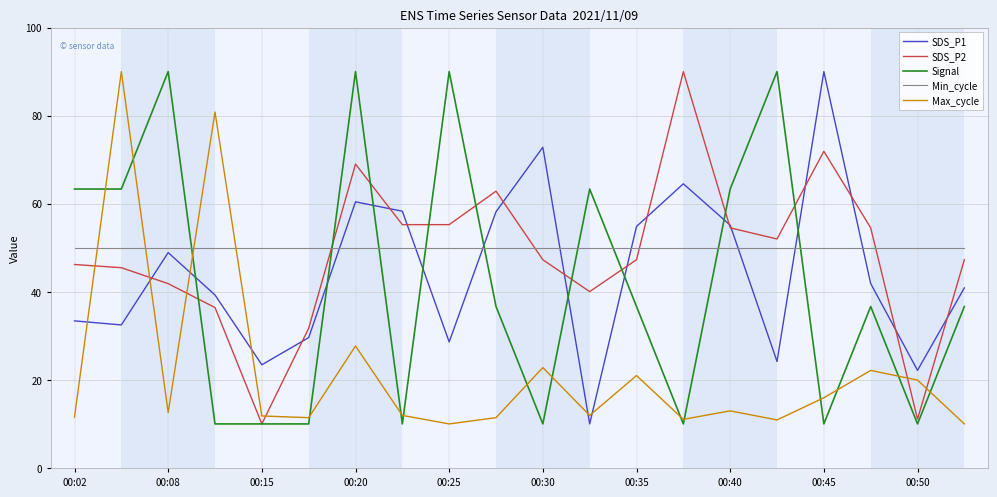

What is the maximum value shown in the chart?

90.0